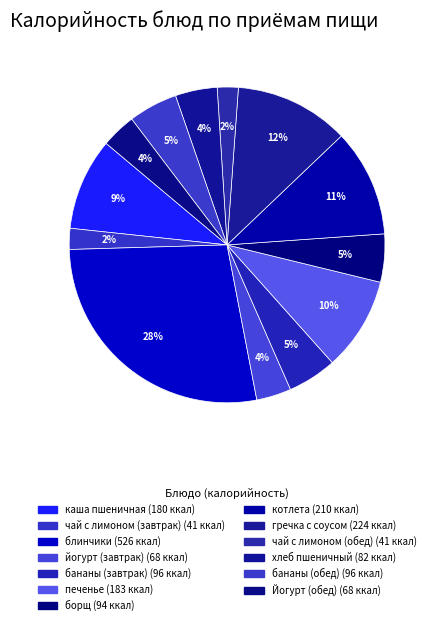

Which slice is the smallest?

чай с лимоном (завтрак)